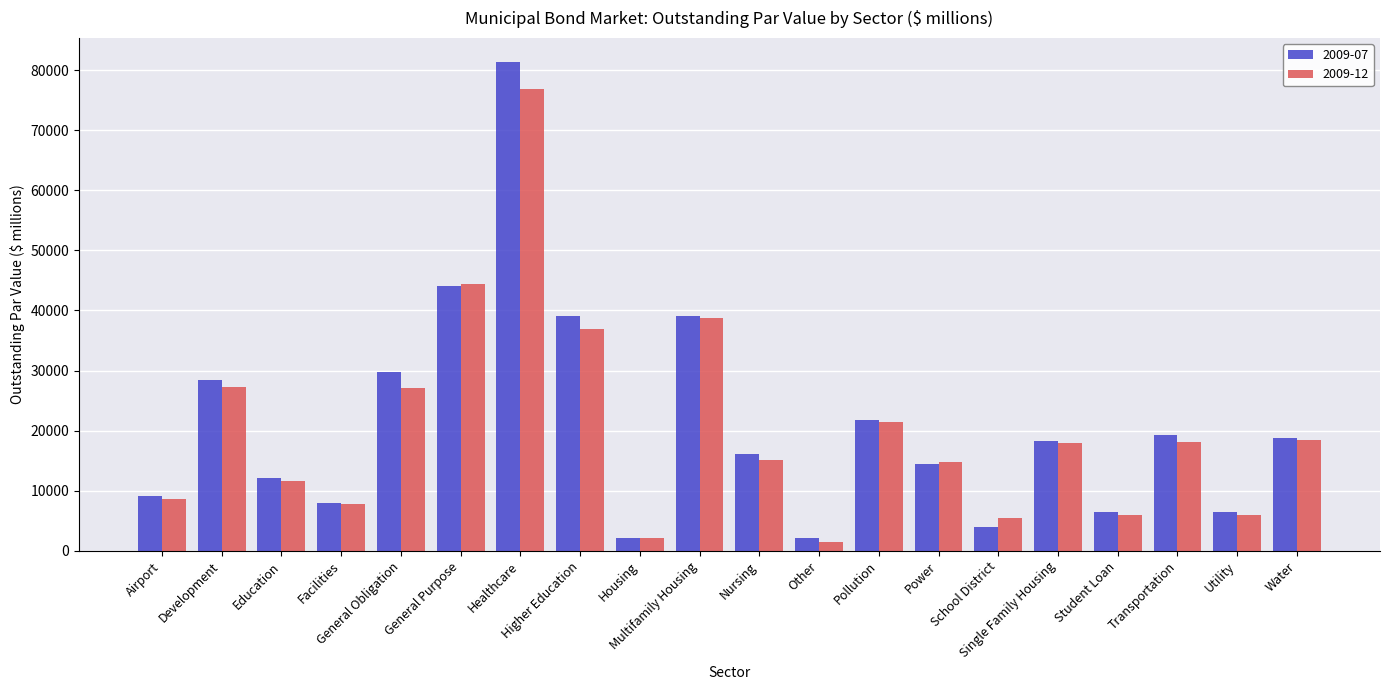

What value does the 2009-07 series have at Healthcare?

81317.0